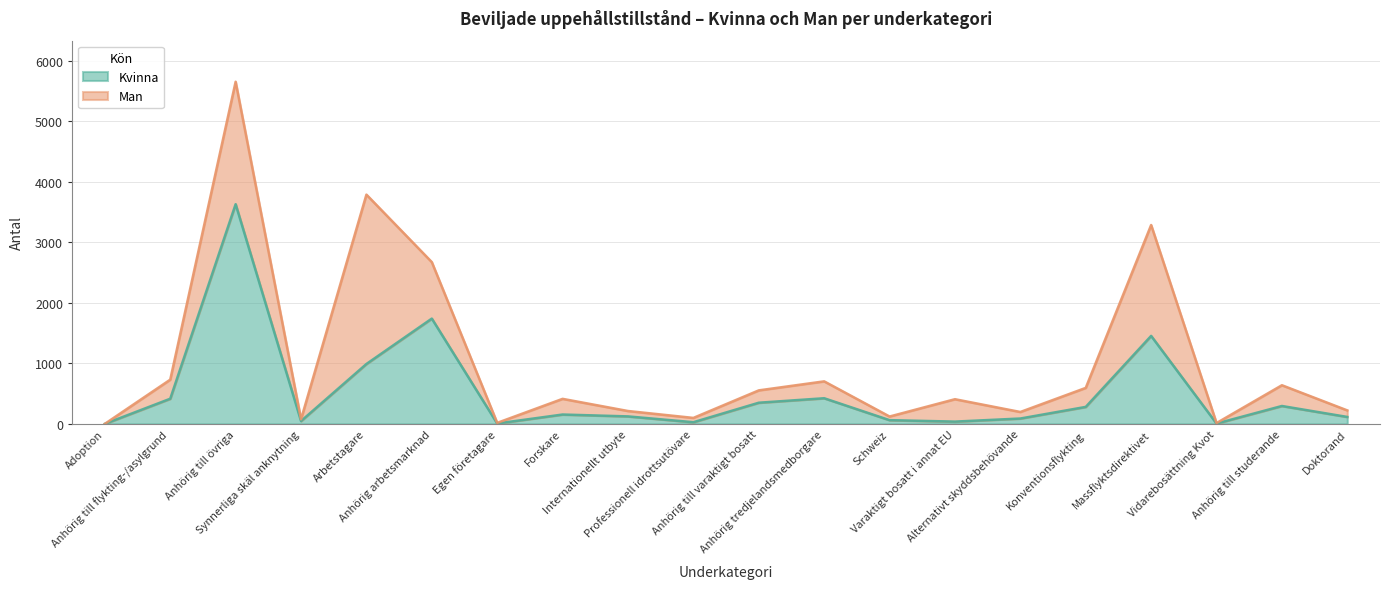

What is the change in value from Anhörig till varaktigt bosatt to Vidarebosättning Kvot?

-344